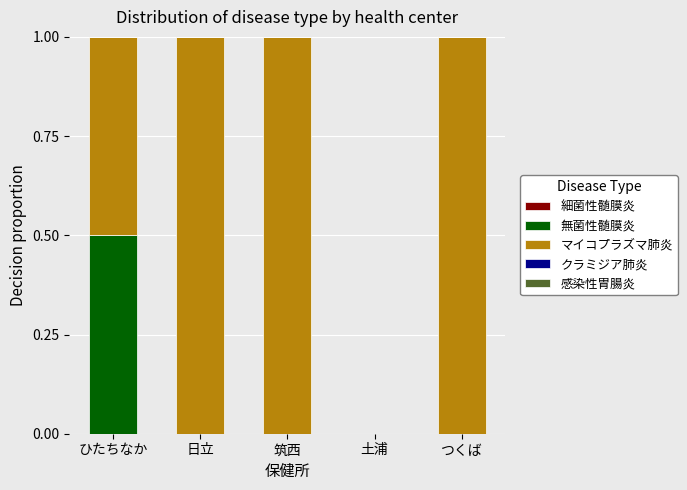

Reading left to right, what are the values for 無菌性髄膜炎?

ひたちなか=0.5	日立=0.0	筑西=0.0	土浦=0.0	つくば=0.0